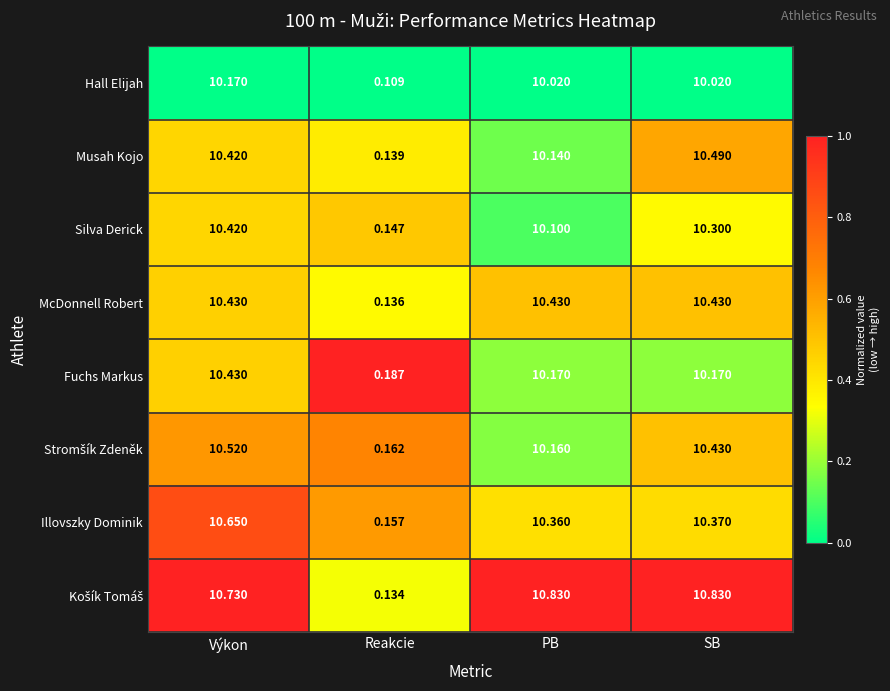

Is the value of Silva Derick at Reakcie greater than the value of Fuchs Markus at PB?

No